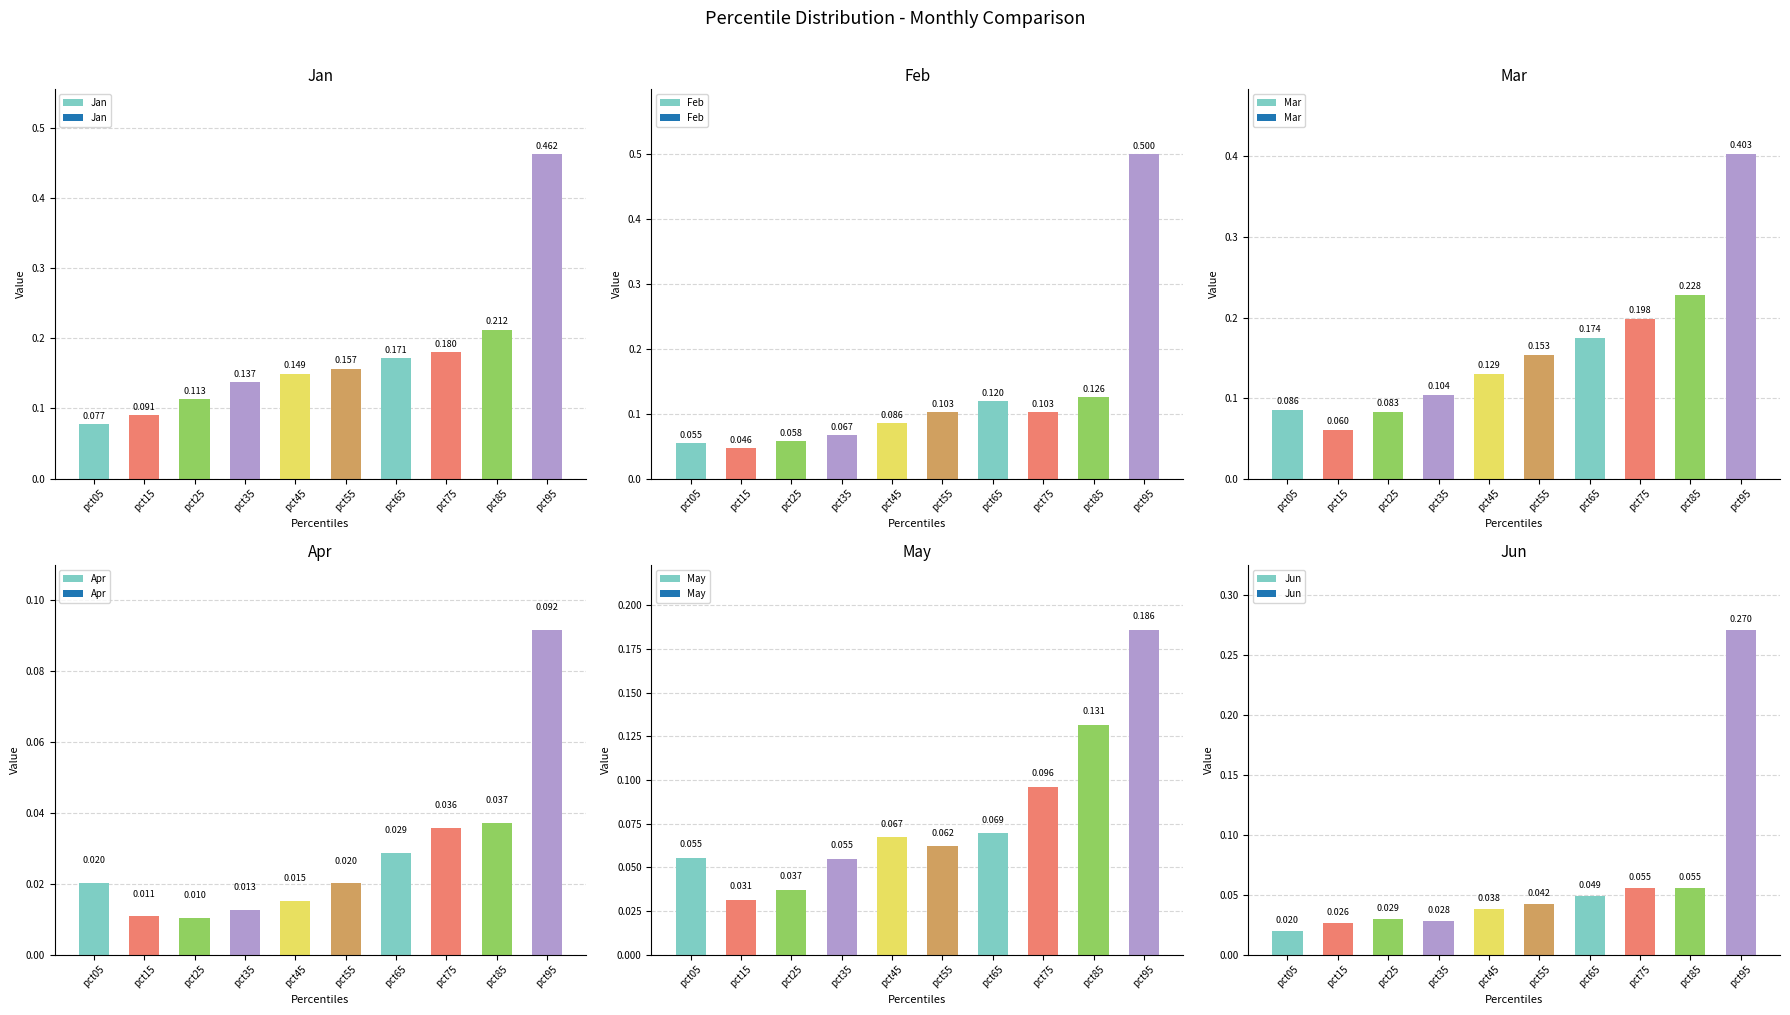

Which has a higher value, pct55 or pct65?

pct65